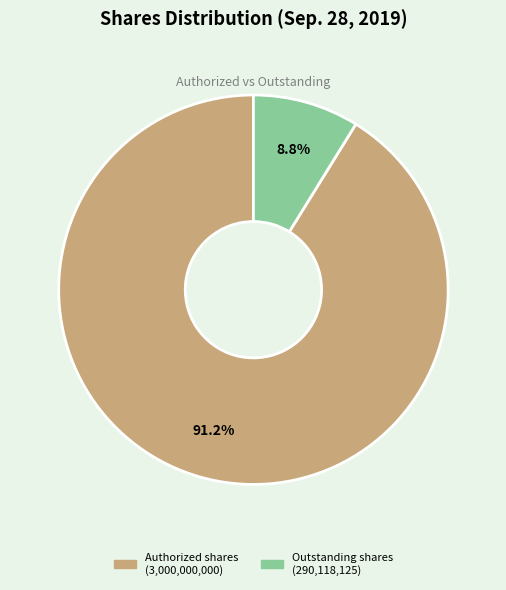

To the nearest percent, what percentage of the pie is Authorized shares?

91%